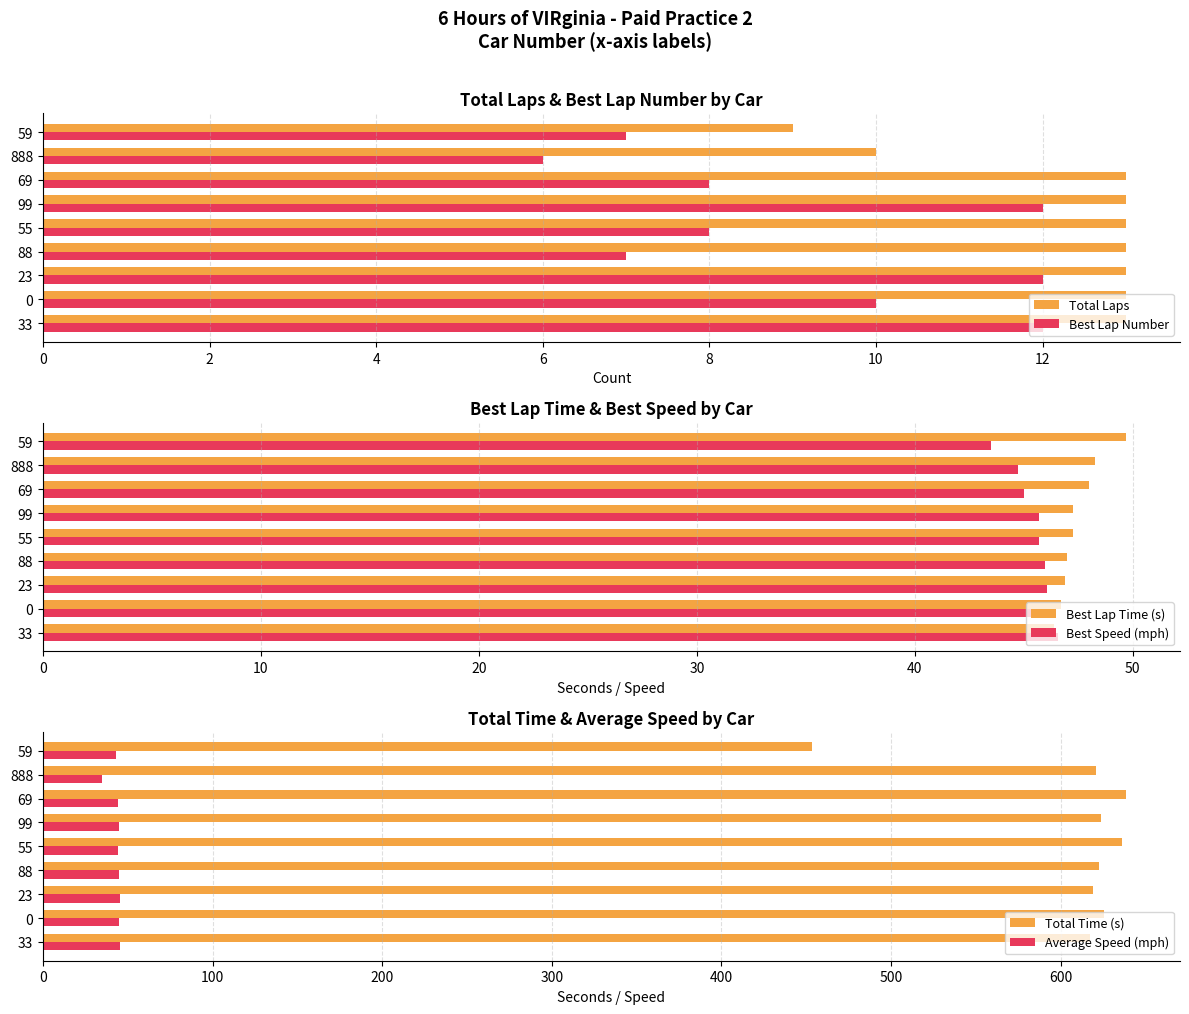

The value of Average Speed (mph) at 23 is 45.3. True or false?

True